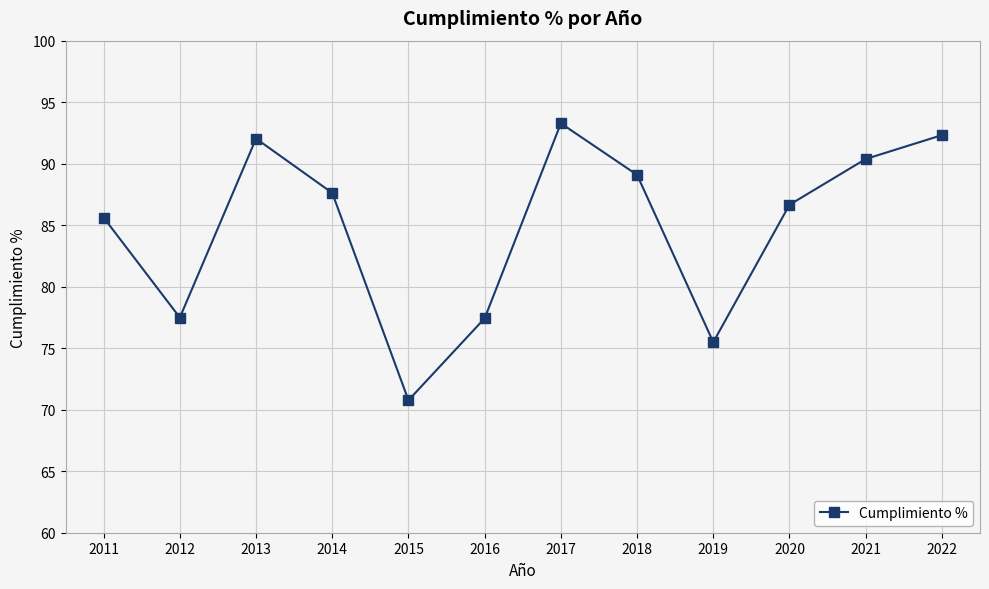

Does the chart display data point markers on the line(s)?

Yes